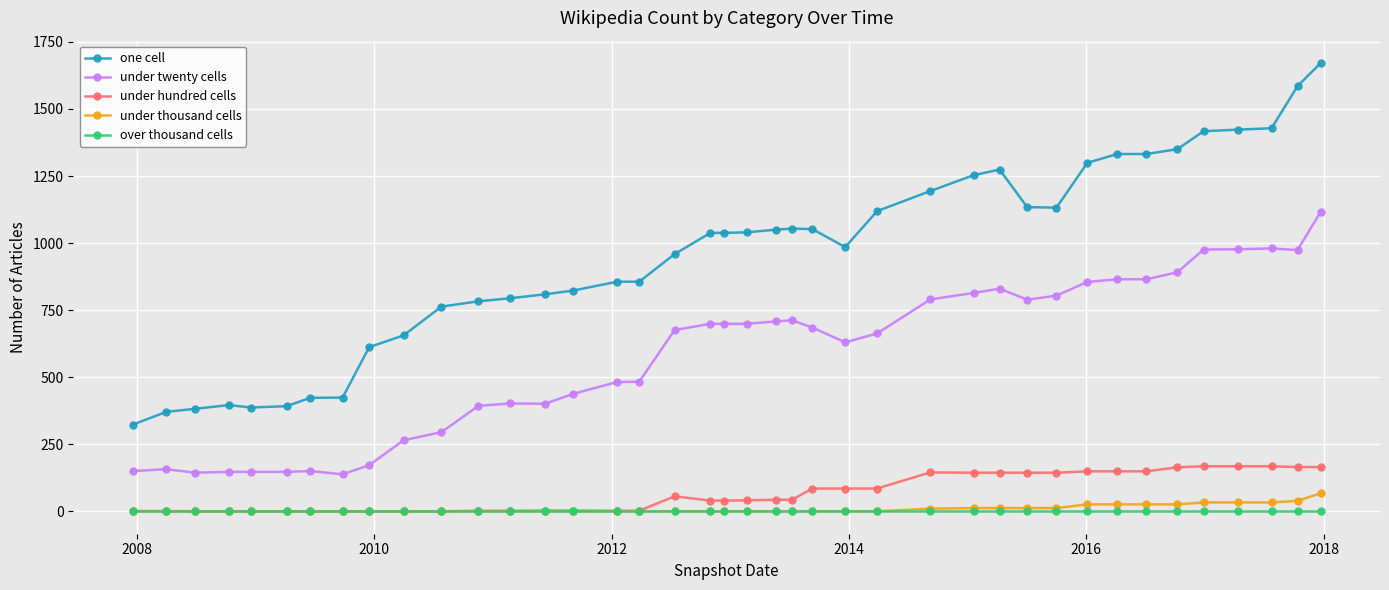

Which series has the largest total across all categories?

one cell